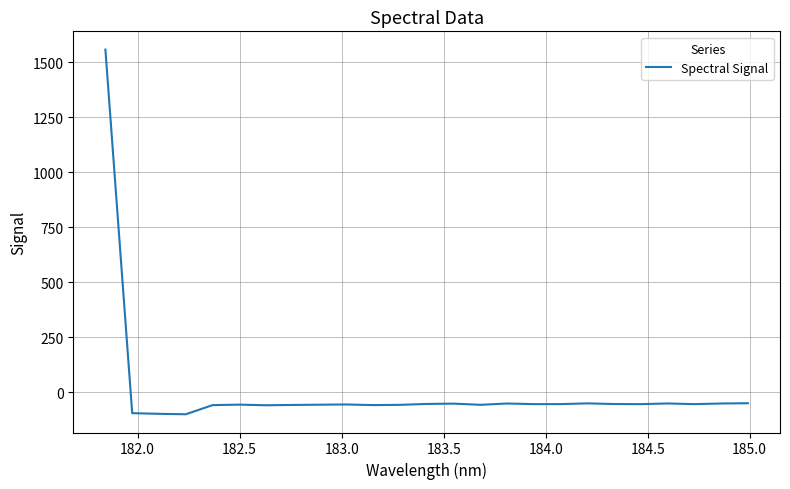

Does the chart display data point markers on the line(s)?

No